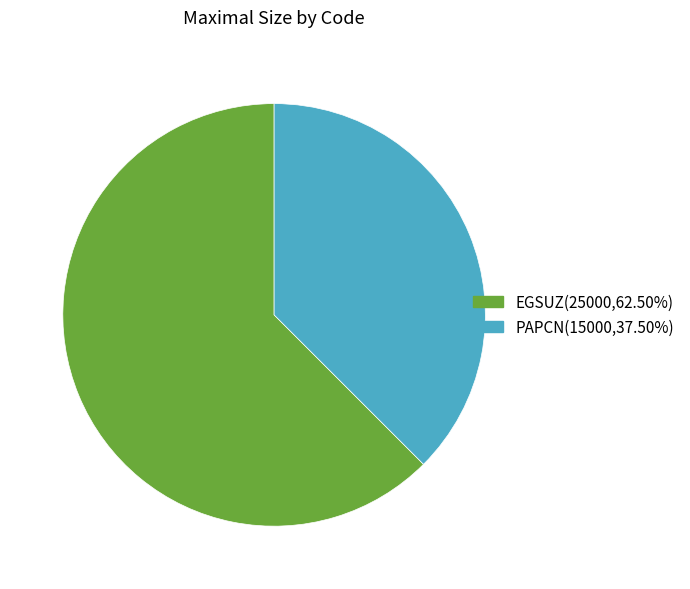

Is there a majority slice in this chart?

Yes